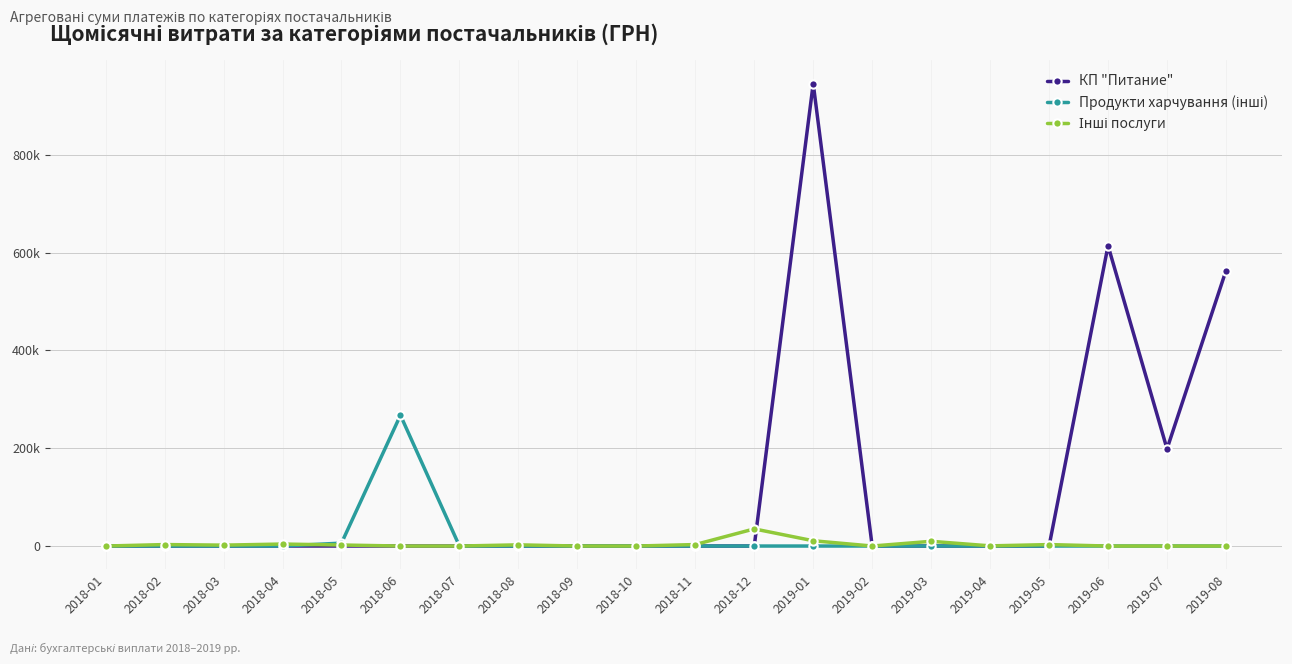

What is the difference between the second highest and second lowest values in the Продукти харчування (інші) series?

5960.0